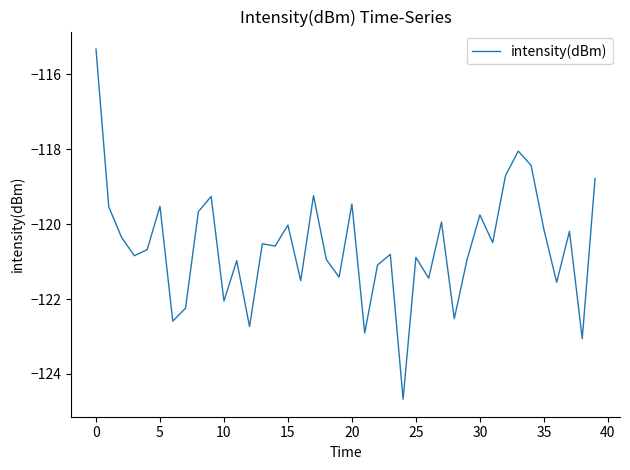

What is the smallest value displayed?

-124.7